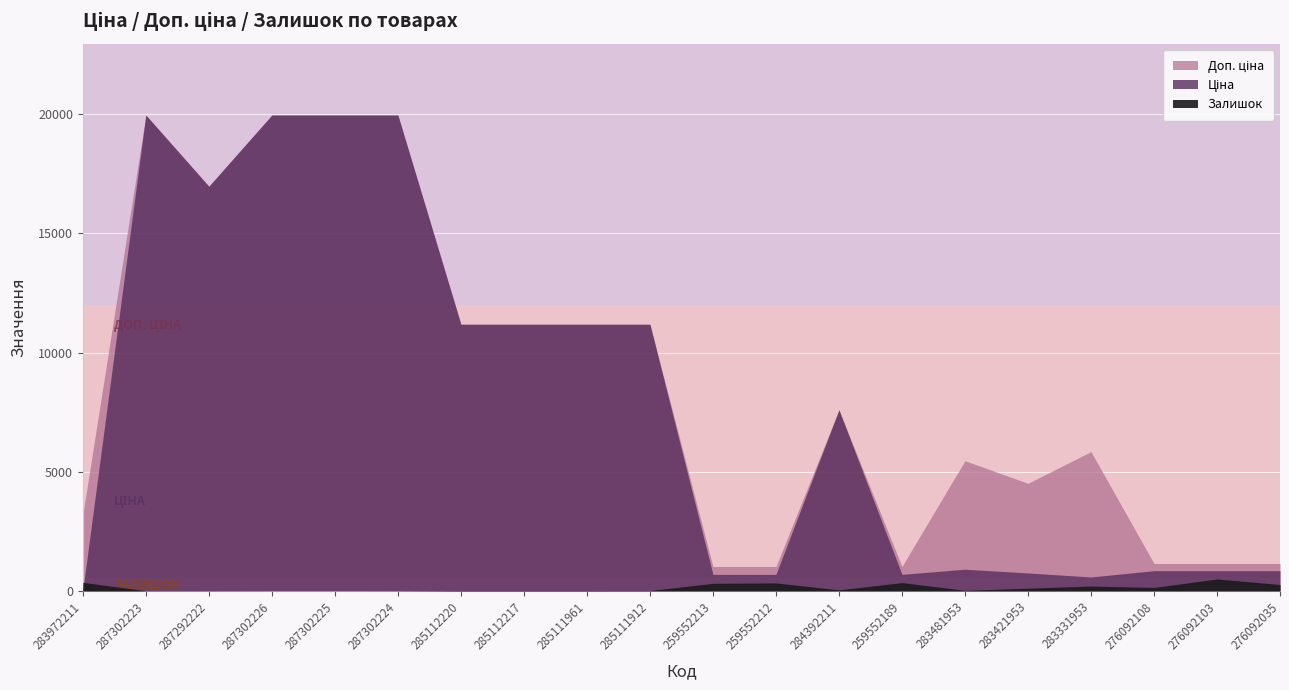

Which series has the largest total across all categories?

Доп. ціна